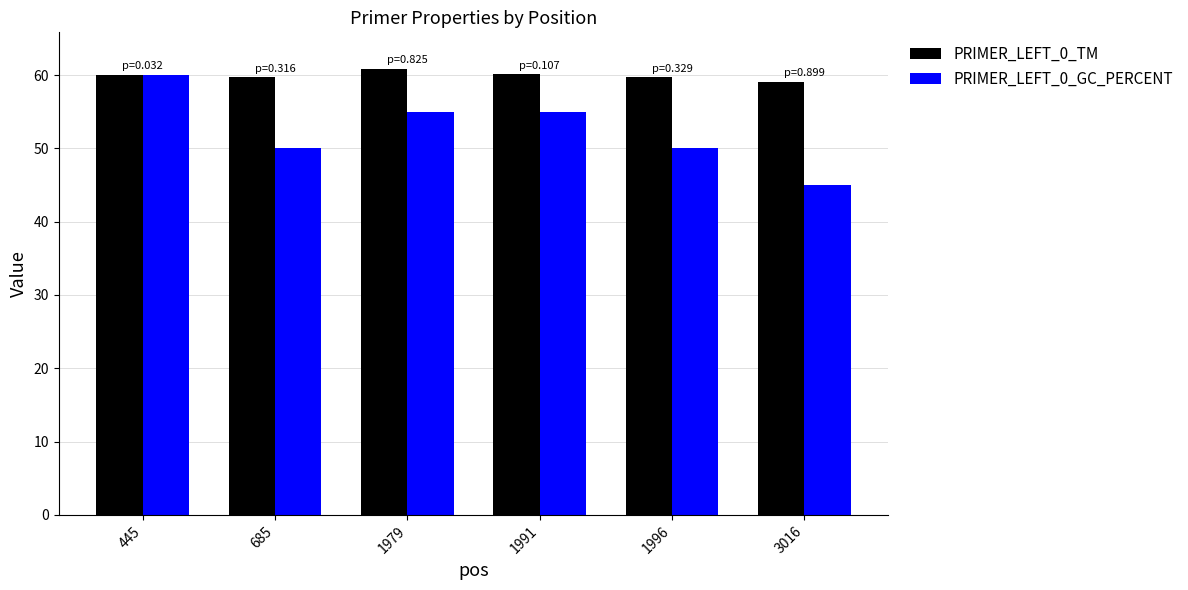

Rank the series by their average value, from highest to lowest.

PRIMER_LEFT_0_TM, PRIMER_LEFT_0_GC_PERCENT